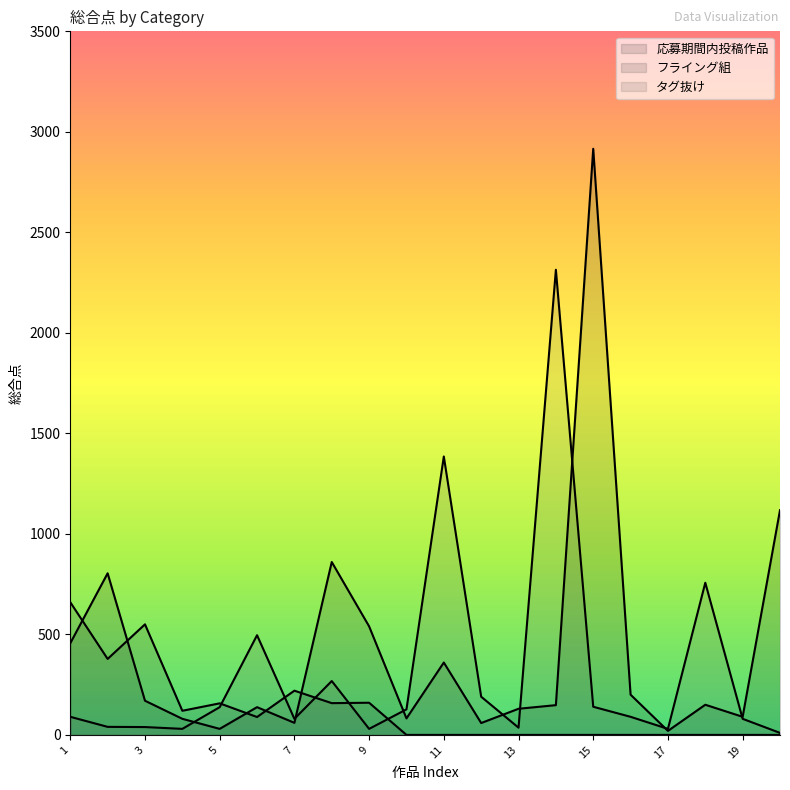

Rank the series by their maximum value, from highest to lowest.

応募期間内投稿作品, タグ抜け, フライング組